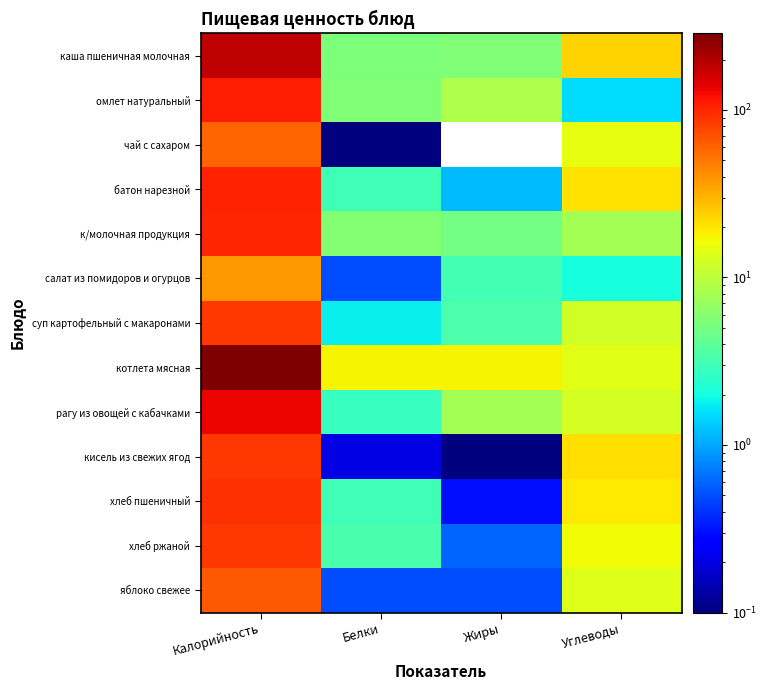

Which label corresponds to the smallest value in the chart?

Жиры